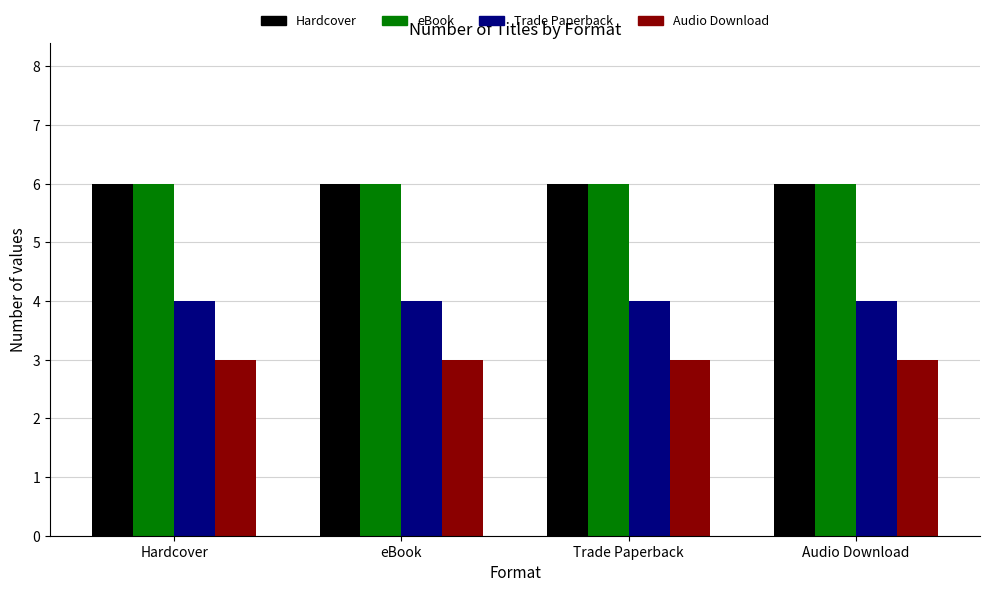

Reading right to left, list all the values displayed in this chart.

Hardcover: 6	6	6	6
eBook: 6	6	6	6
Trade Paperback: 4	4	4	4
Audio Download: 3	3	3	3